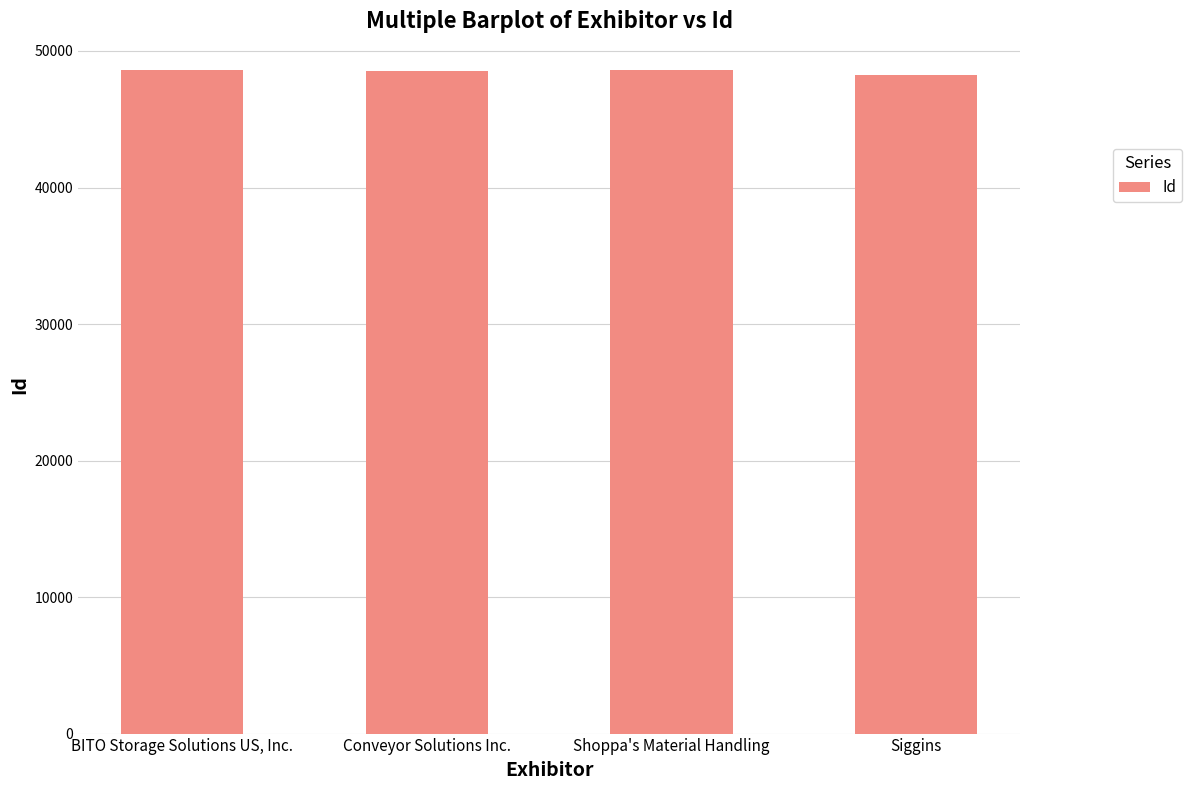

The chart shows a value of 48225 at Siggins. True or false?

True